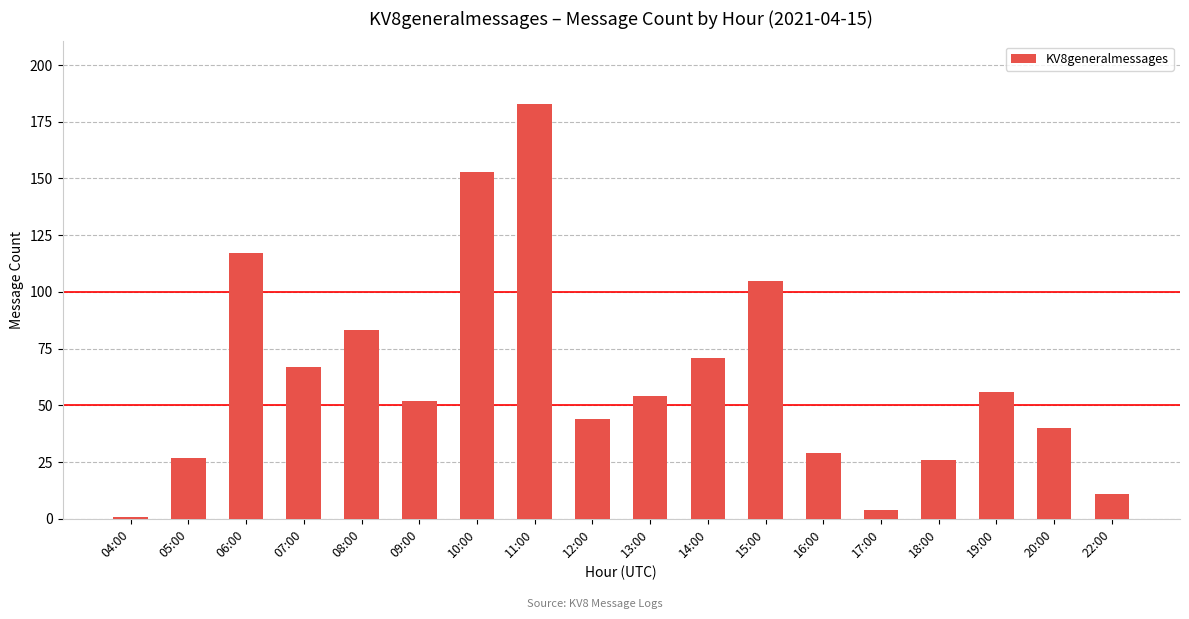

Does the chart contain any negative values?

No